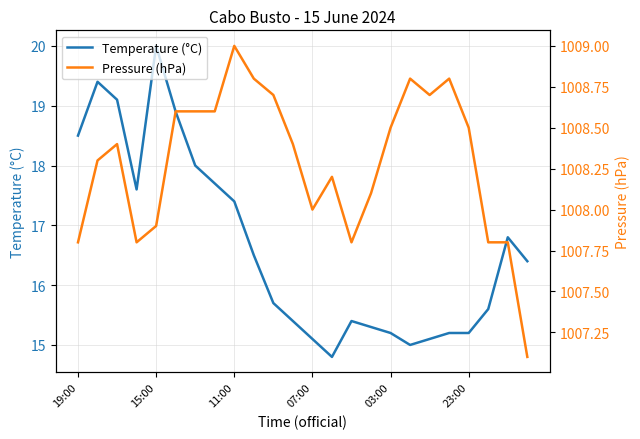

What position from the left is 23:00?

21